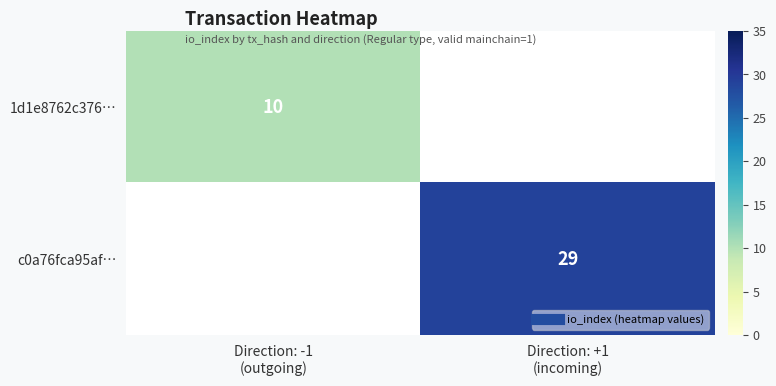

At which label does 1d1e8762c376… reach its minimum?

Direction: -1 (outgoing)